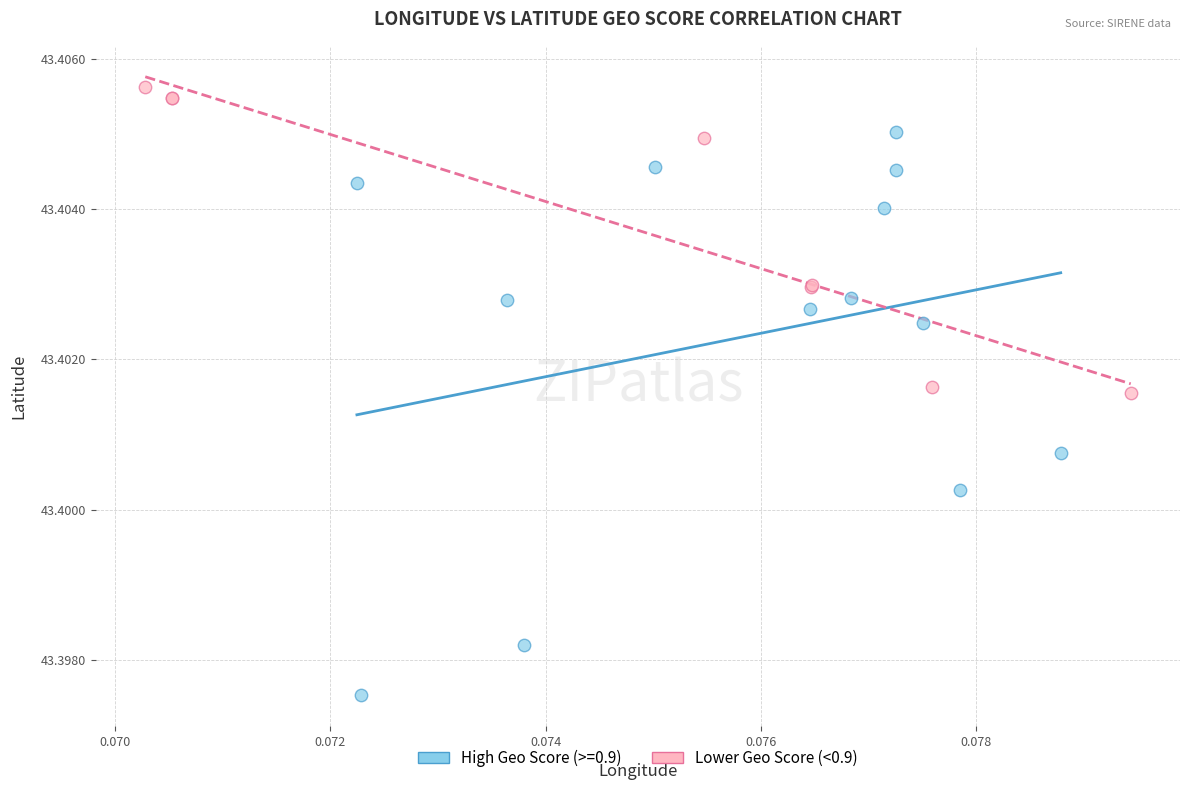

Which series contains the lowest Y value?

High Geo Score (>=0.9)